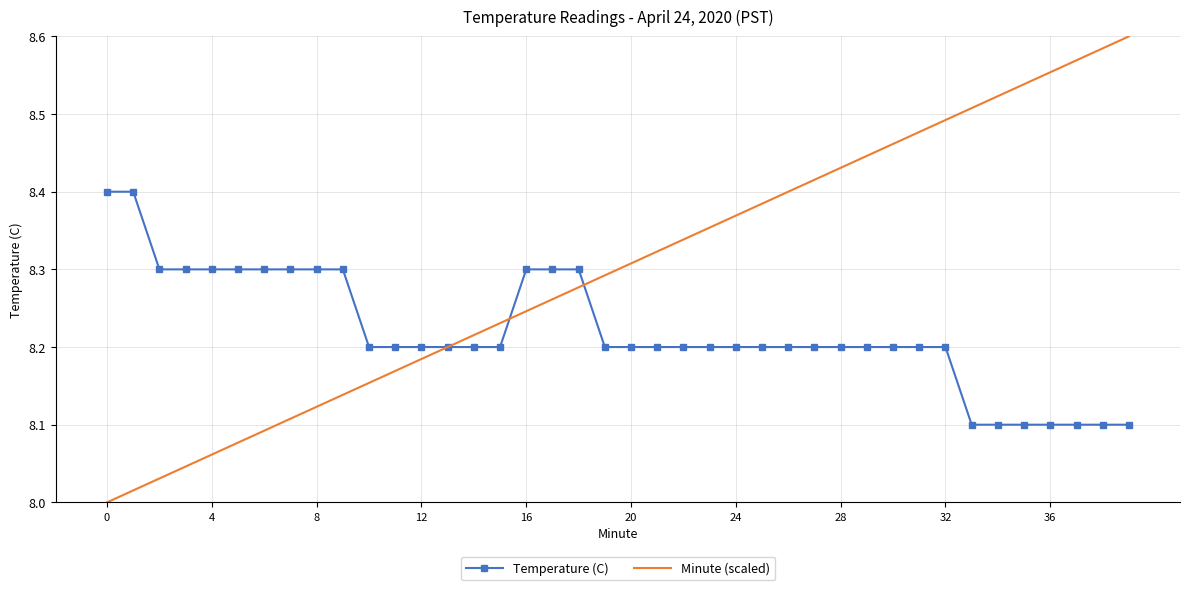

Which series has the largest range (max minus min)?

Minute (scaled)